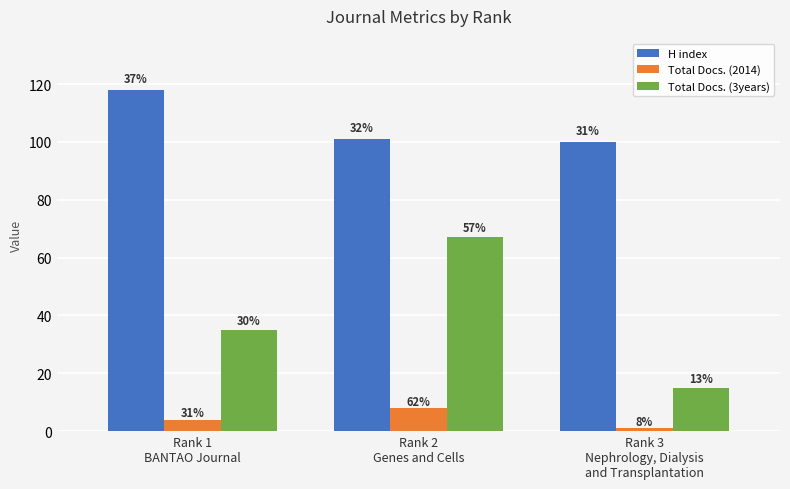

How many bars are there in total?

9